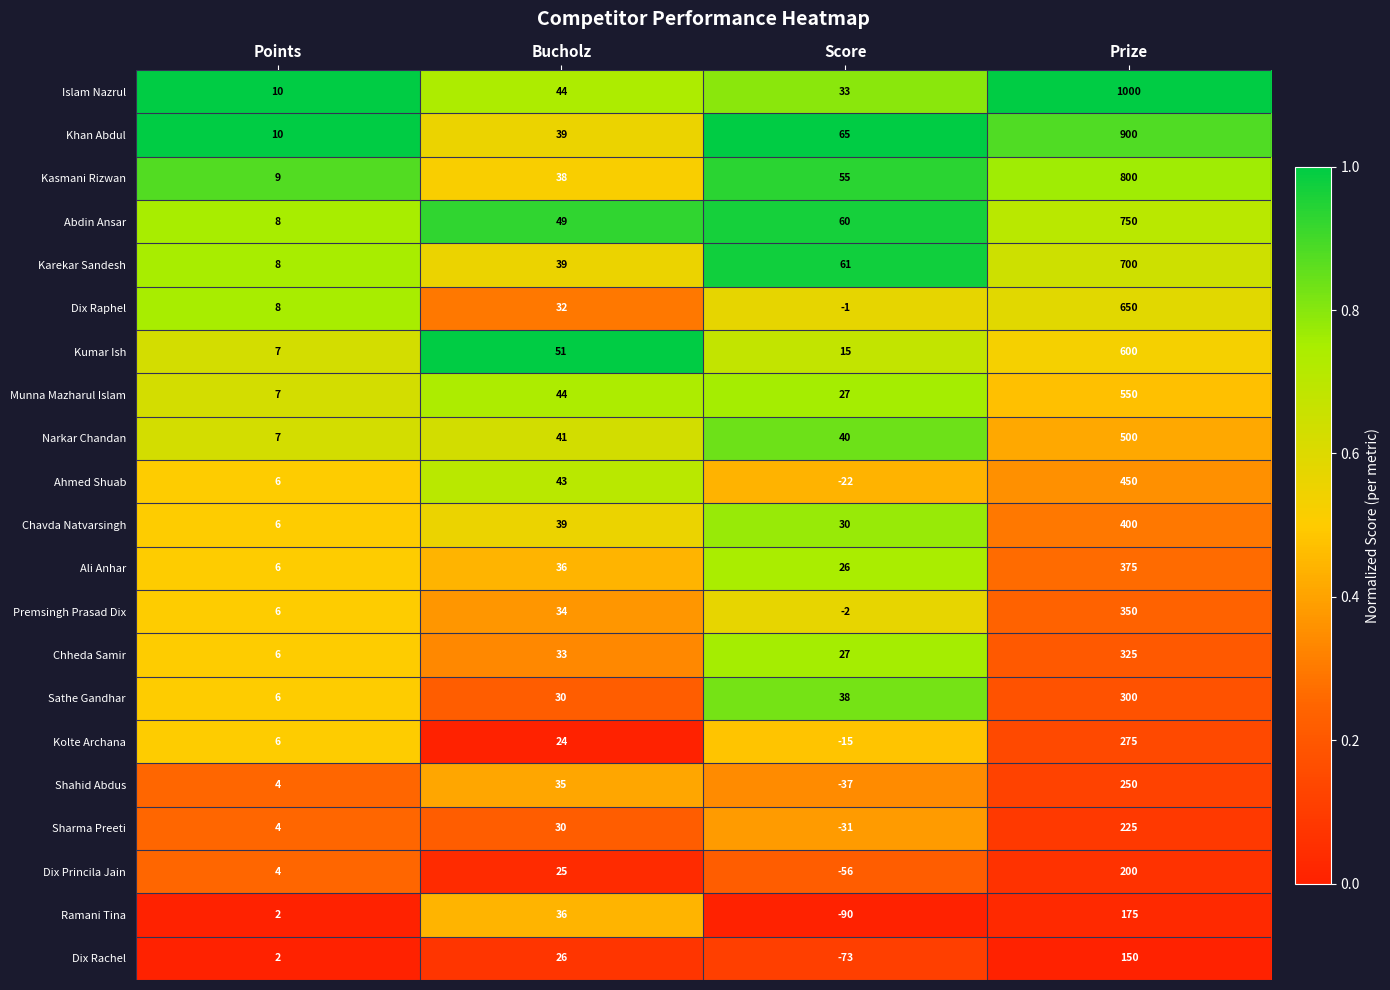

At which category is the sum across all series the highest?

Prize